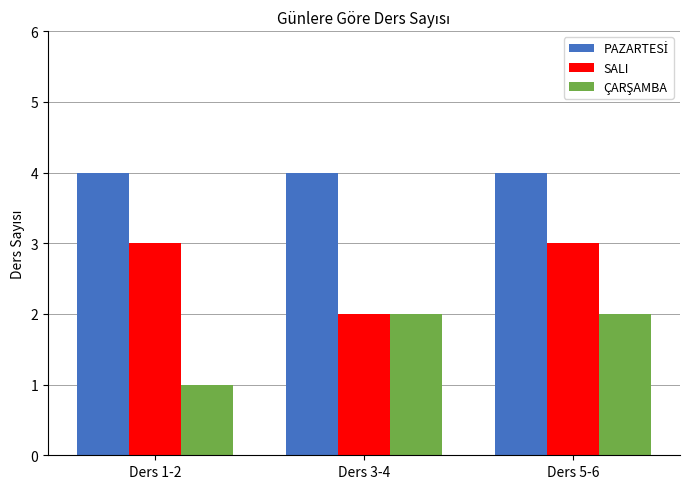

What position from the right is Ders 5-6?

1